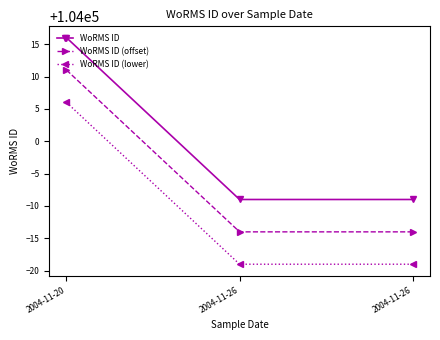

Reading left to right, transcribe all the data shown in this chart.

WoRMS ID: 104016	103991	103991
WoRMS ID (offset): 104011	103986	103986
WoRMS ID (lower): 104006	103981	103981